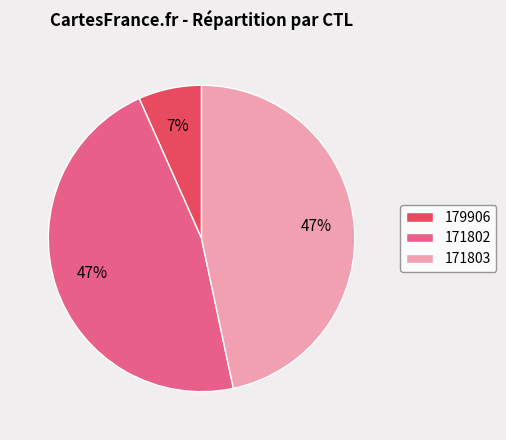

What is the smallest slice in the pie chart?

179906